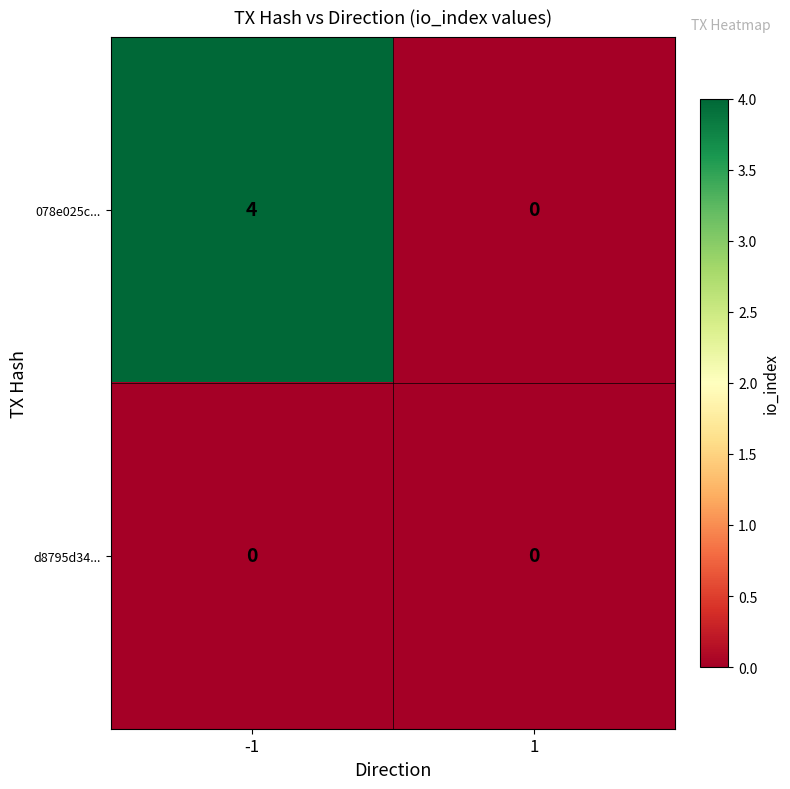

At how many categories does at least one series exceed 2?

1